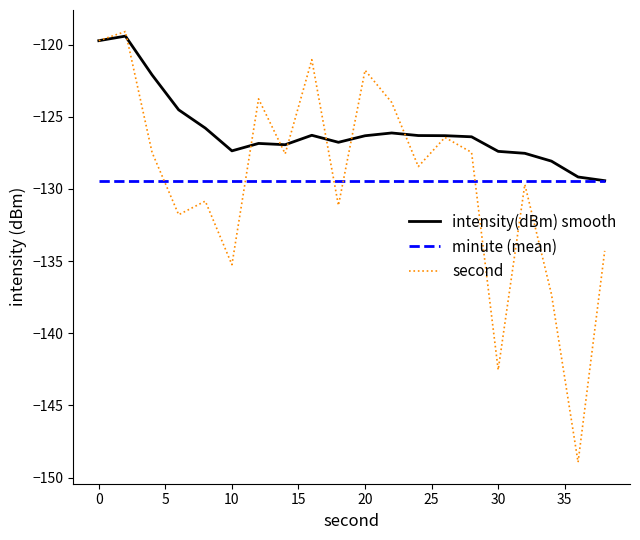

What is the difference between the maximum and minimum values in the second series?

29.8